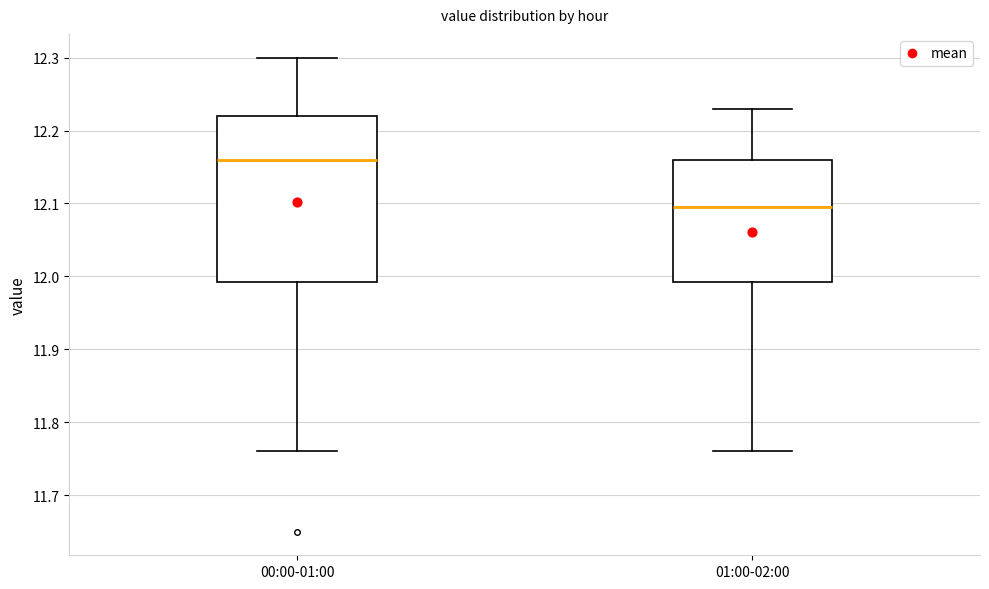

Which box is the tallest, from its lower edge to its upper edge?

00:00-01:00